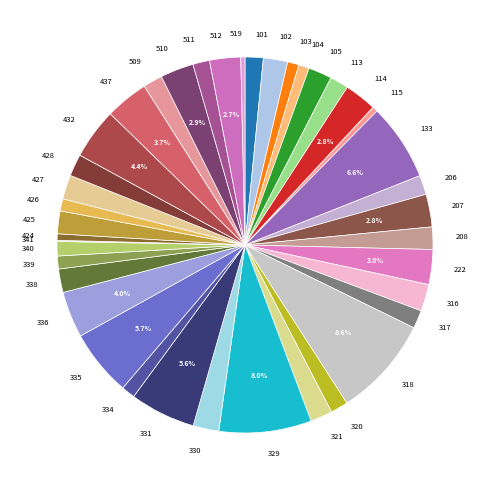

Does any single category account for the majority?

No